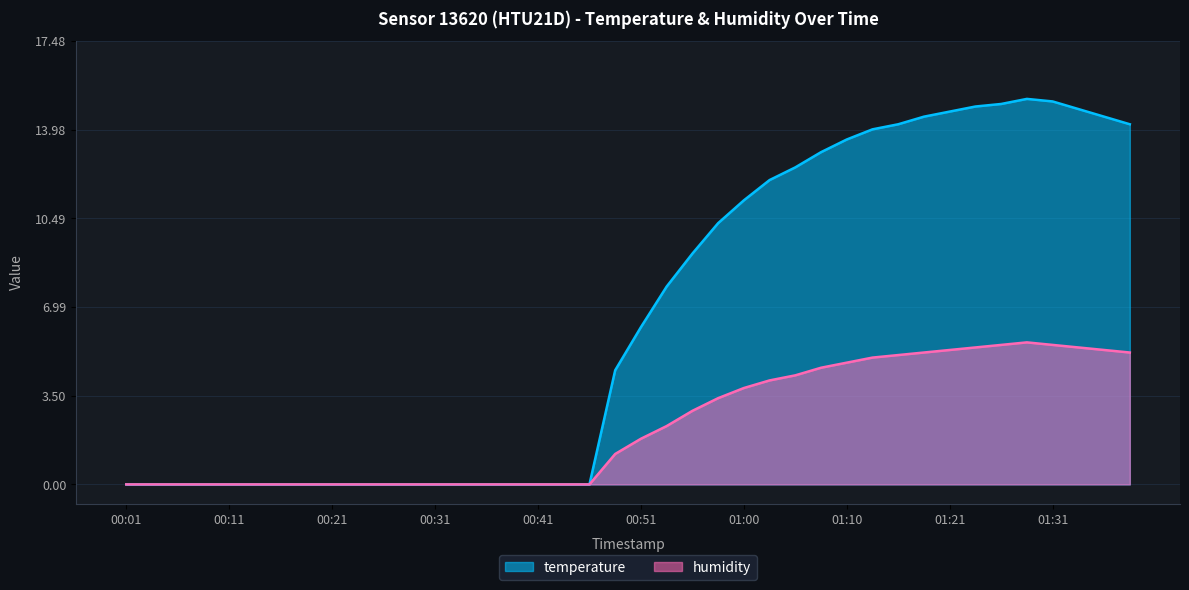

What is the difference between the temperature values at 01:15 and 00:36?

14.2